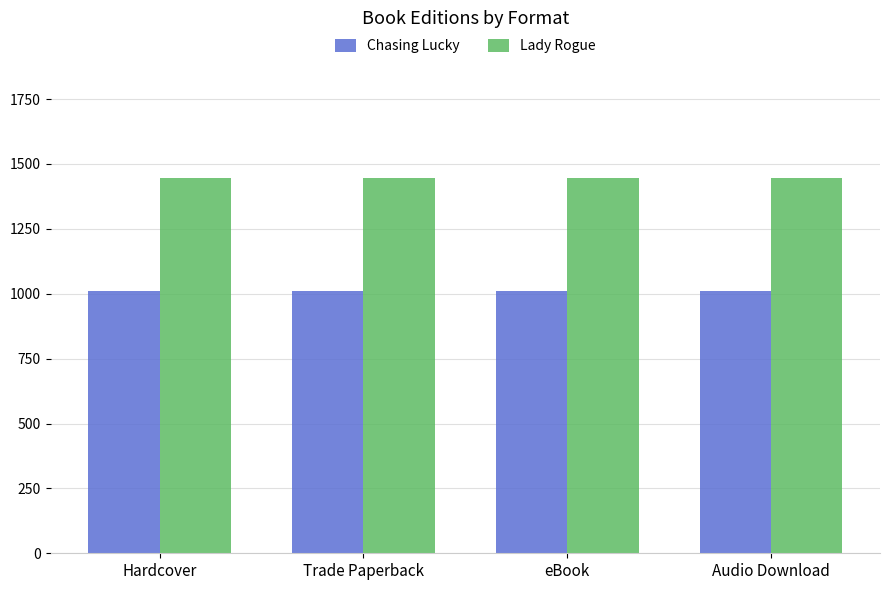

What is the approximate value of Lady Rogue at Audio Download?

1445.1